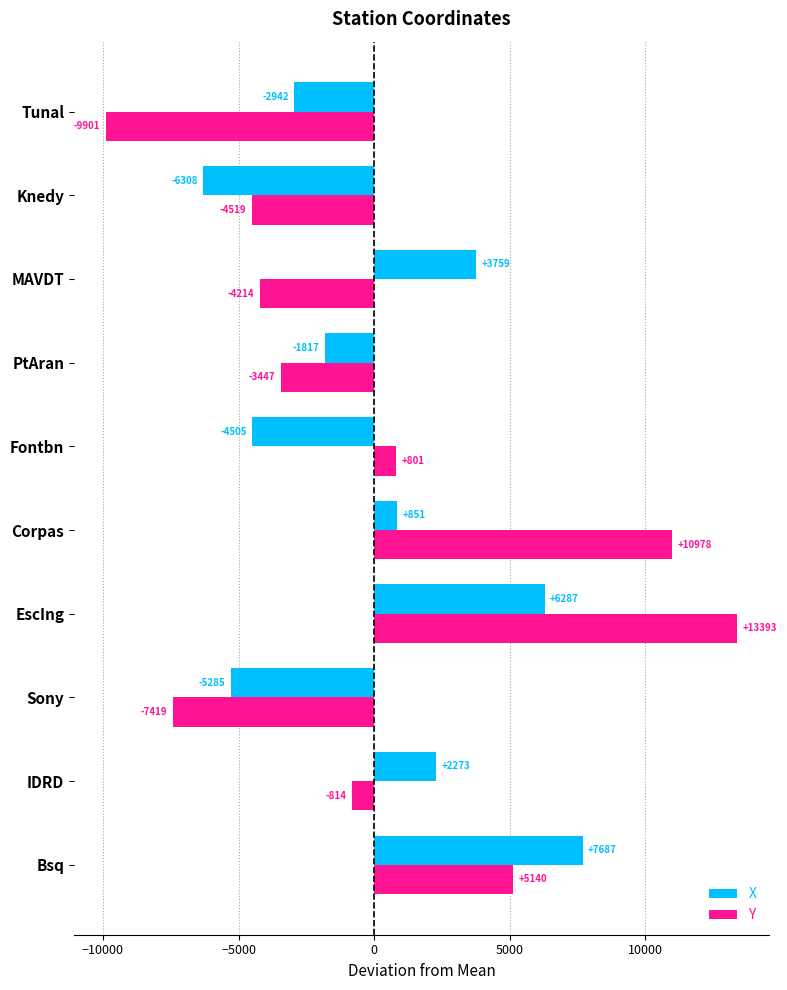

Between IDRD and EscIng, which series saw the biggest shift?

Y